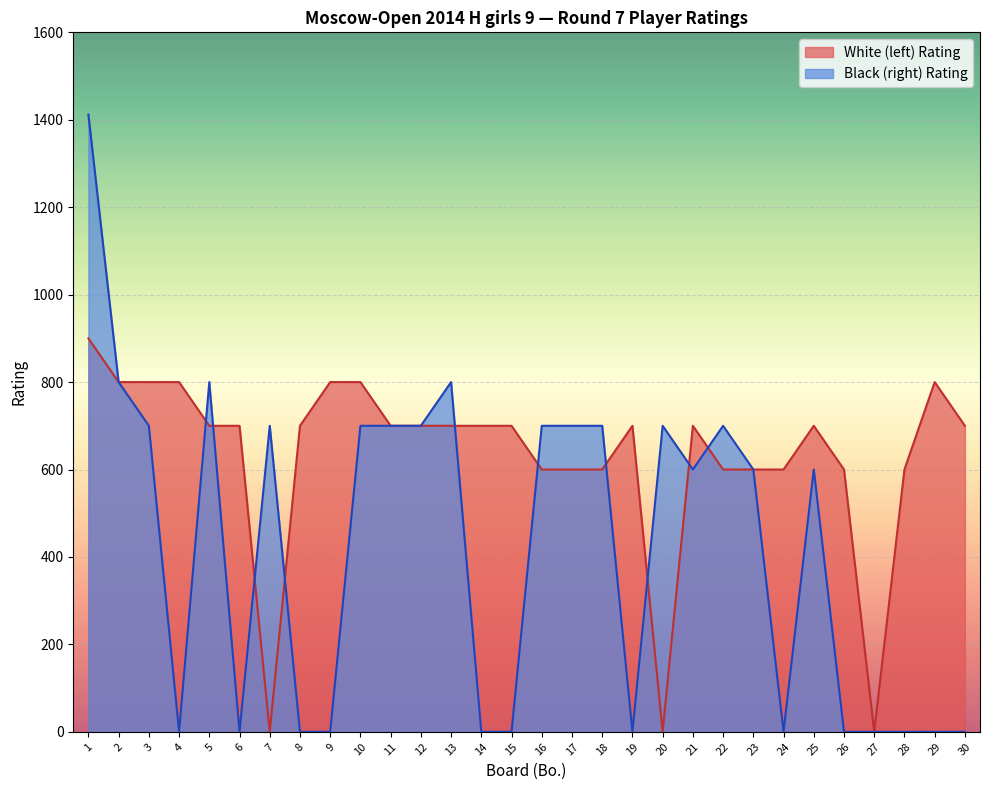

True or false: White (left) Rating has a value of 800 at 4.

True